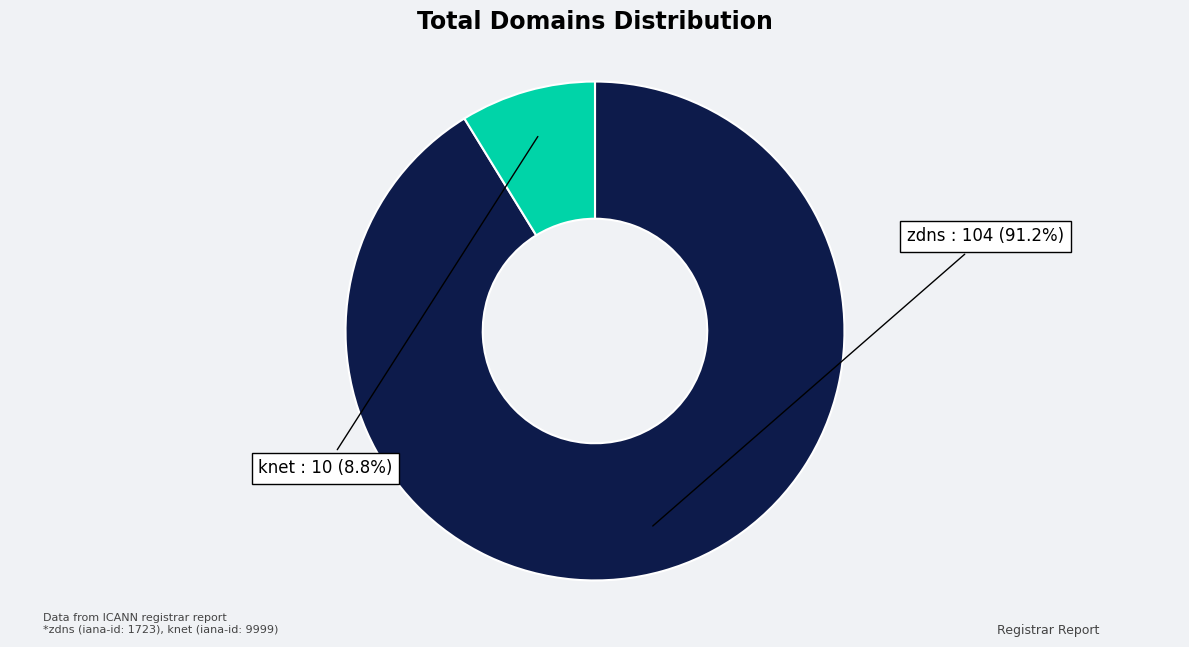

Is there a majority slice in this chart?

Yes